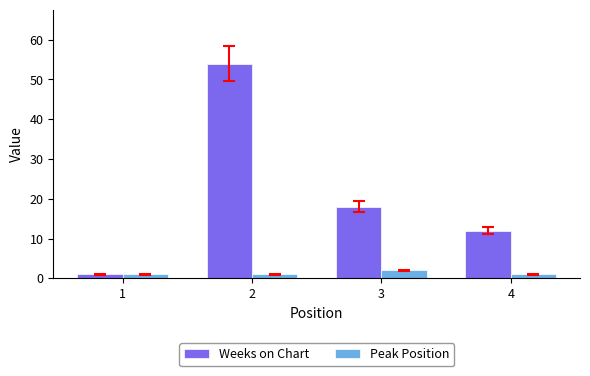

How many series are shown in this chart?

2